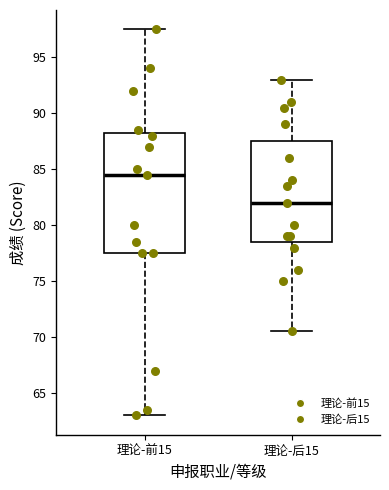

Reading left to right, transcribe this box plot: for each box, give where its median line is, the range the box spans, and where its two whiskers end, as read against the y-axis. The values are not printed on the chart, so give them approximately, as read against the axis.

理论-前15: median 84.5, box 77.5 to 88.5, whiskers 63.0 to 97.5
理论-后15: median 82.0, box 78.5 to 87.5, whiskers 70.5 to 93.0